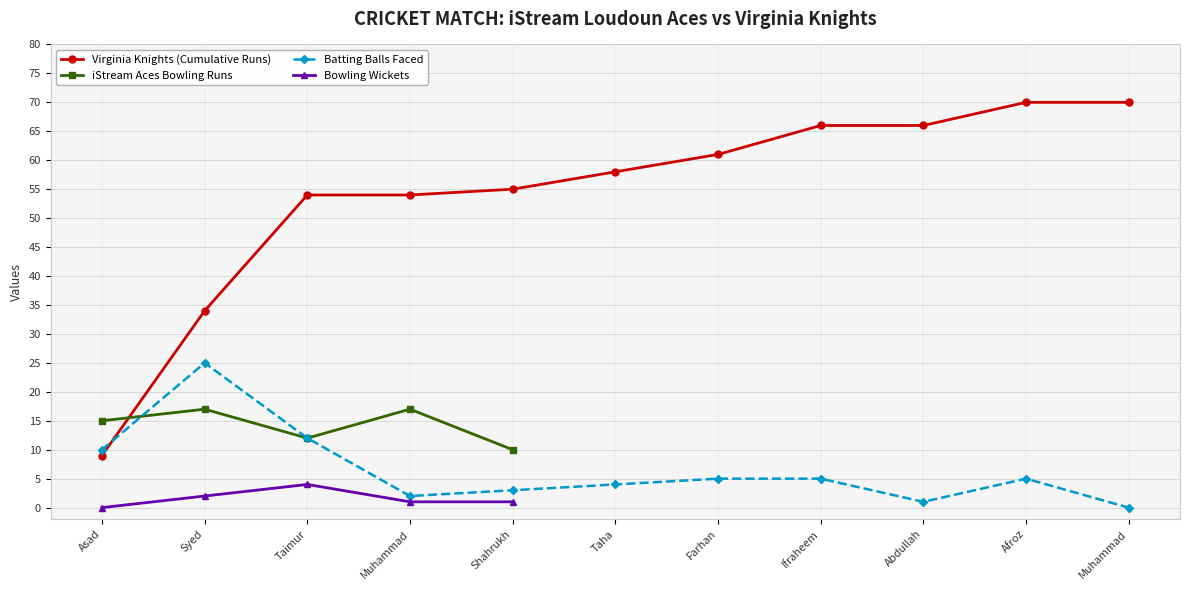

The chart shows a value of 10 at Shahrukh. True or false?

True